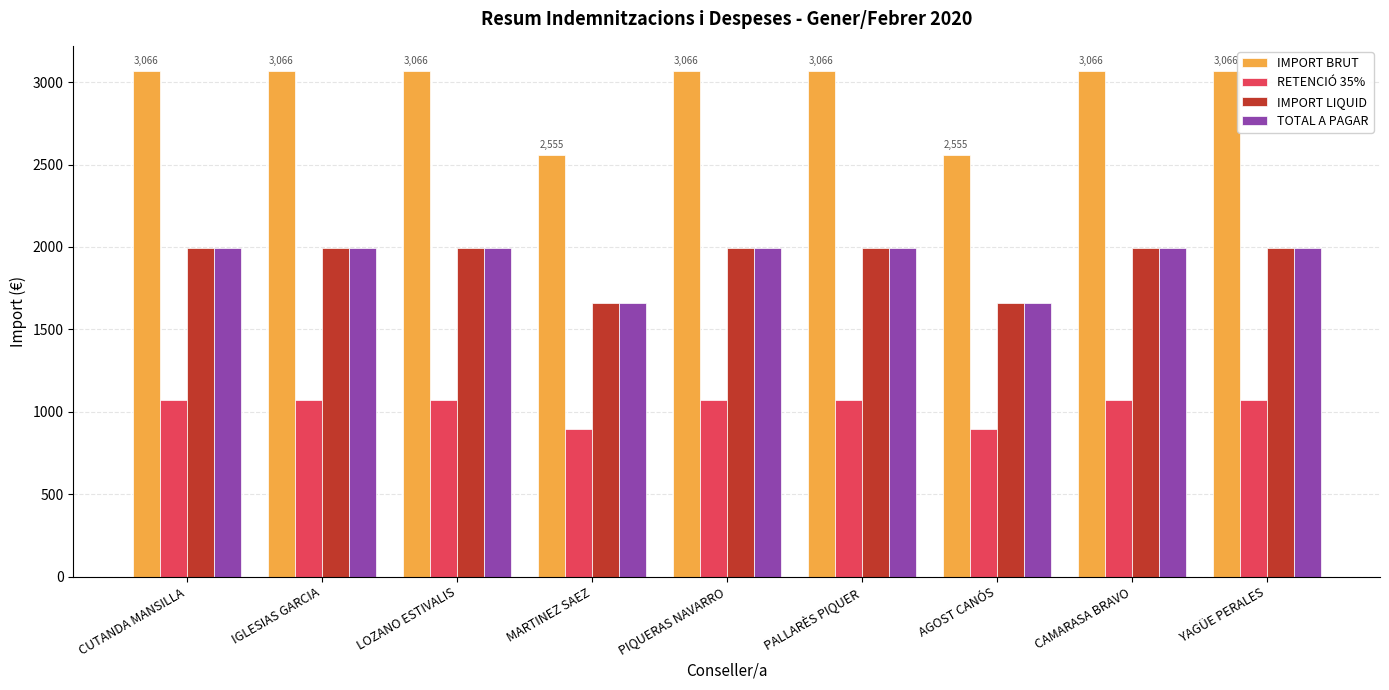

Count the number of categories in the chart.

9